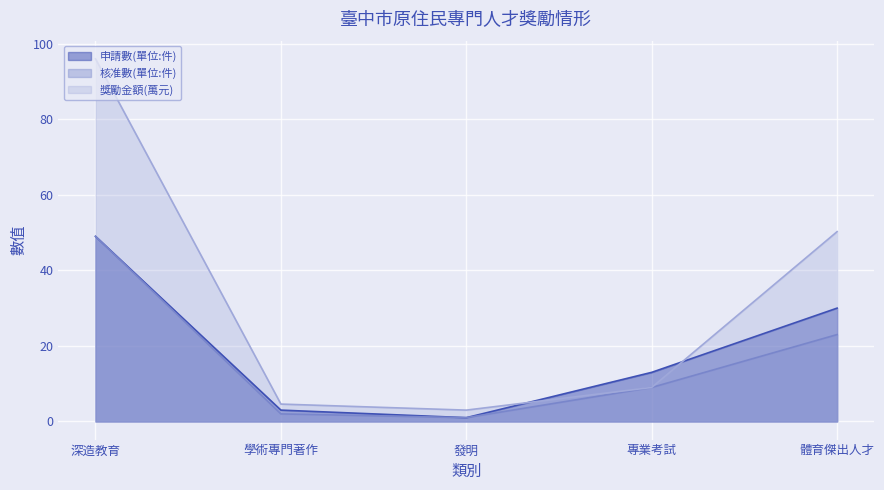

How many data points in 核准數(單位:件) are less than 9?

2